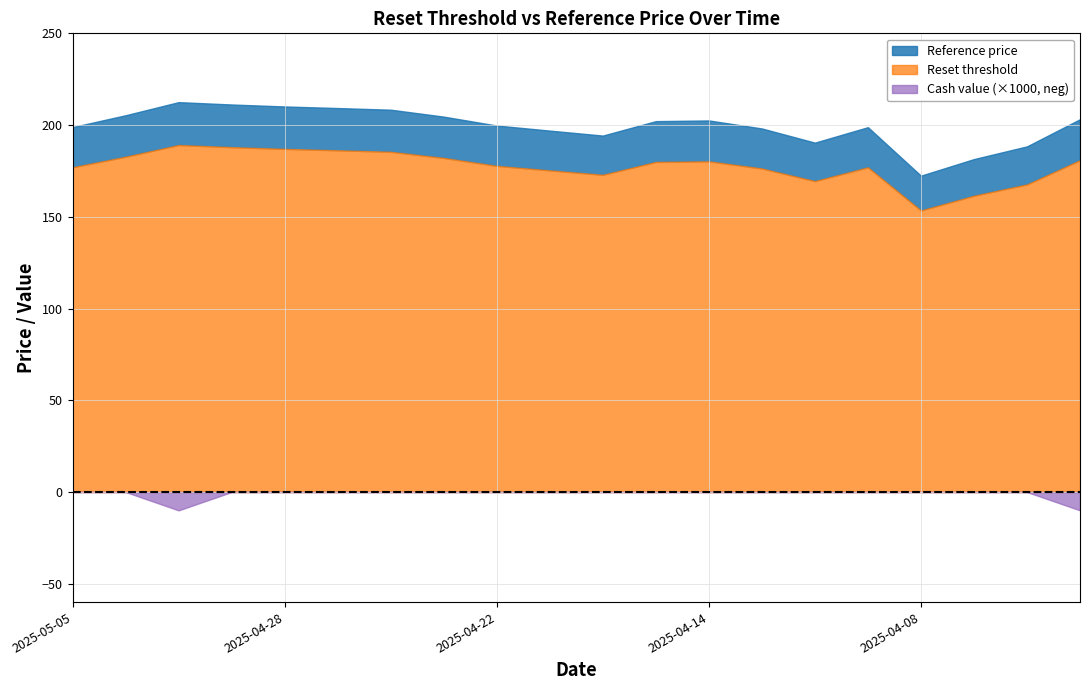

What is the sum of the Reference price values at 2025-04-17 and 2025-04-25?

406.3